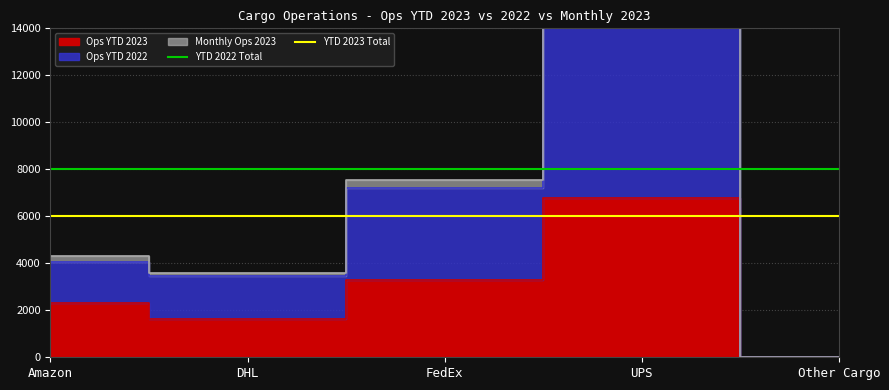

What is the sum of the YTD 2023 Total values at DHL and Amazon?

12000